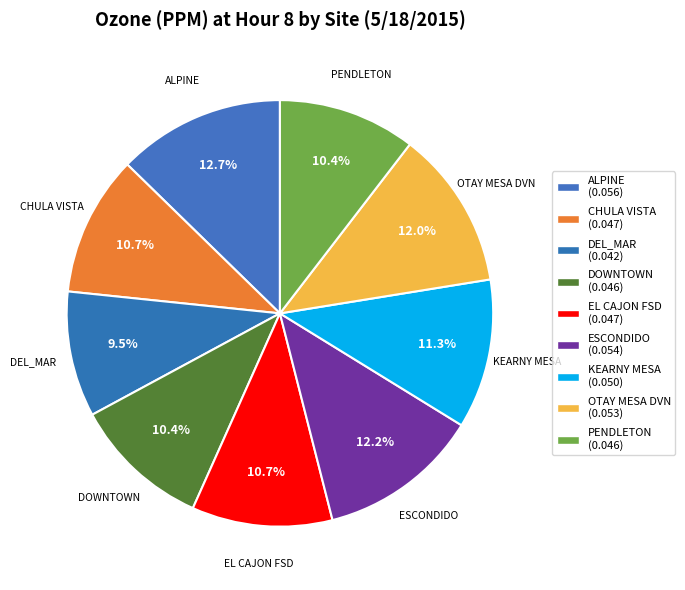

The ESCONDIDO slice represents 12% of the pie. True or false?

True